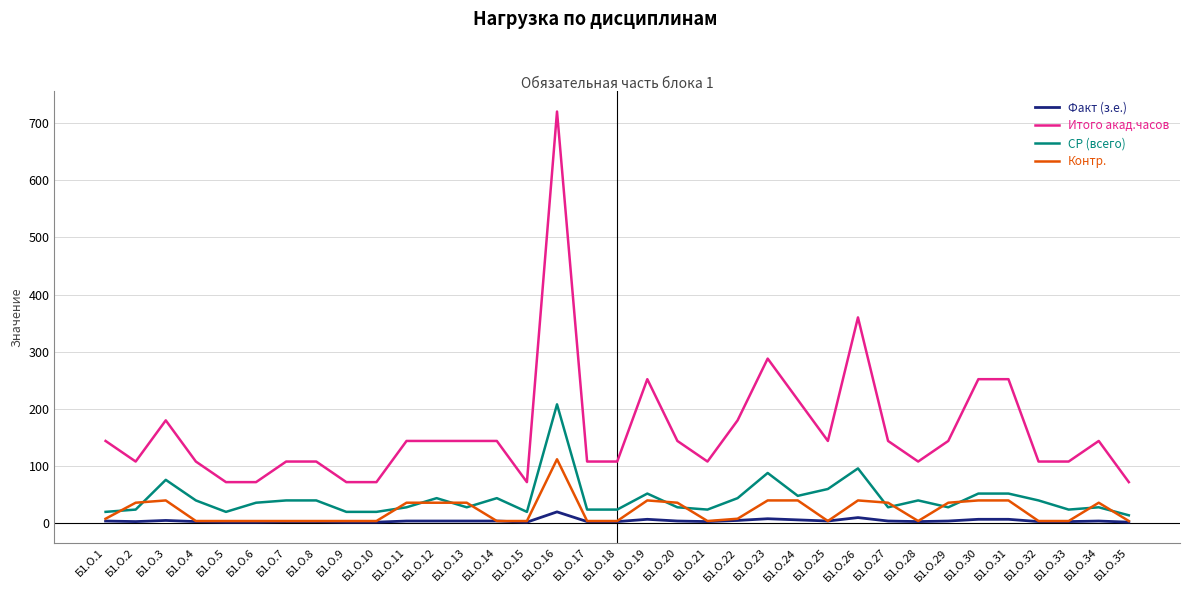

What is the minimum value for Итого акад.часов?

72